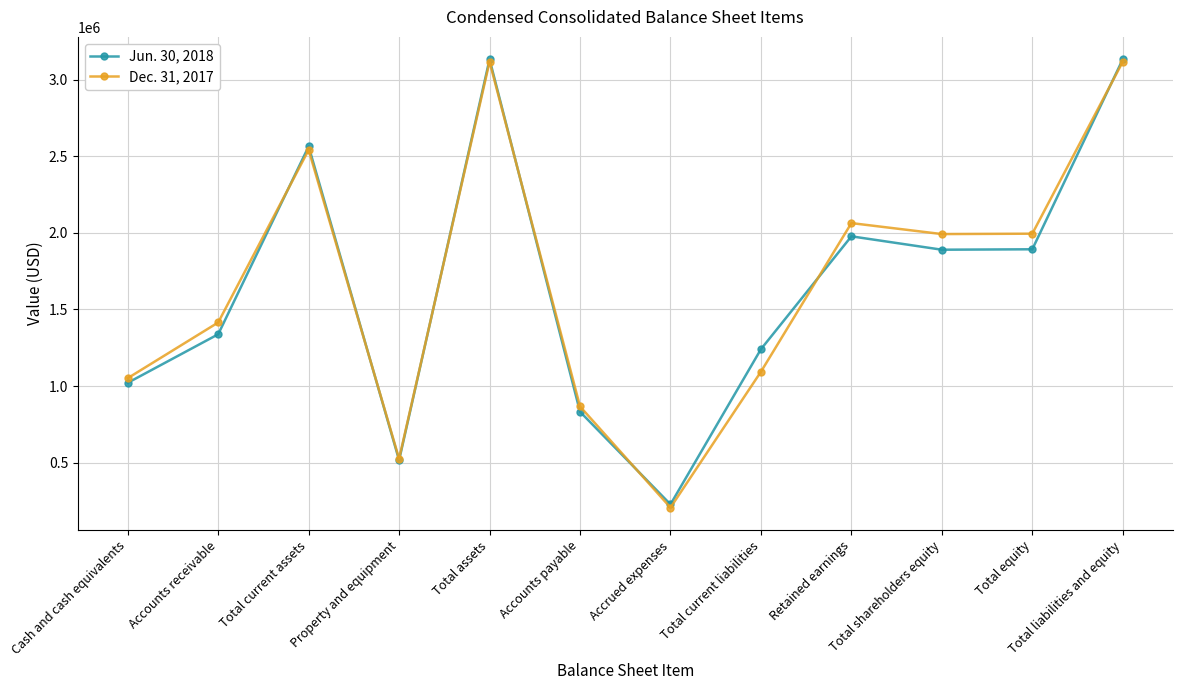

What is the total value across all series at Total assets?

6249840